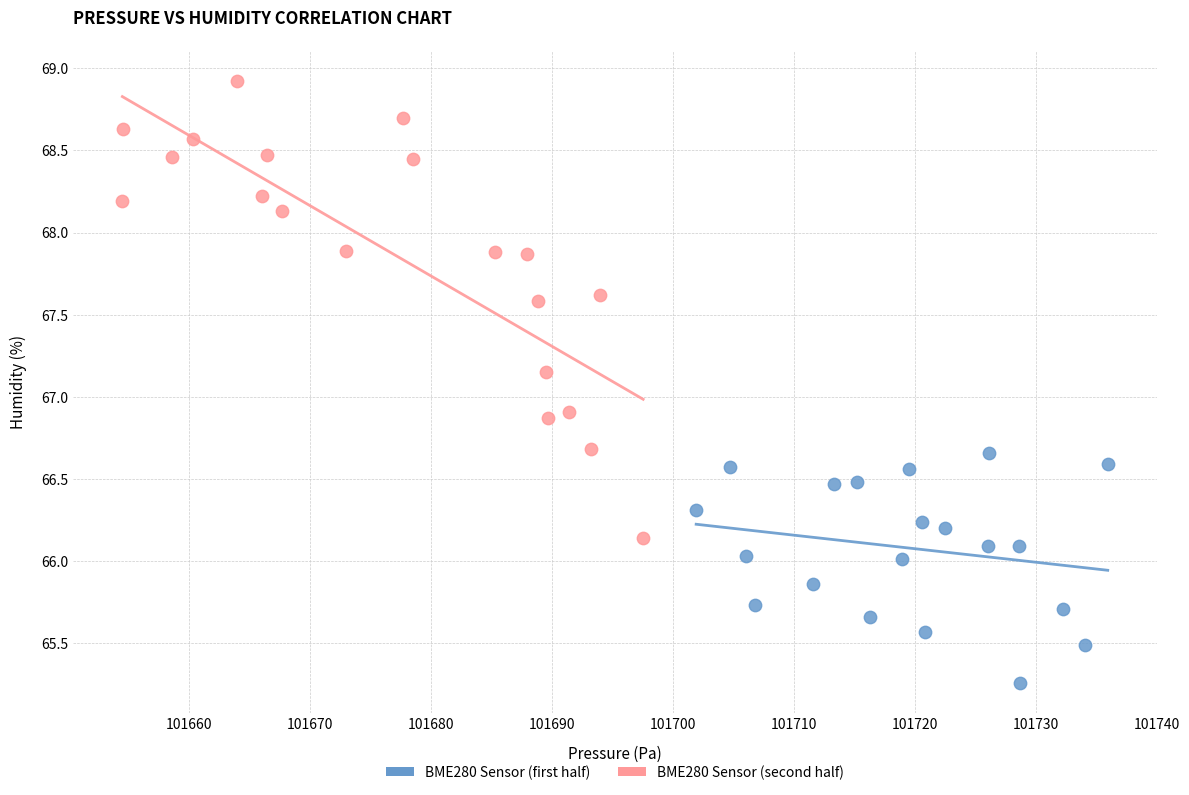

Which series has the largest Y range (max minus min)?

BME280 Sensor (second half)